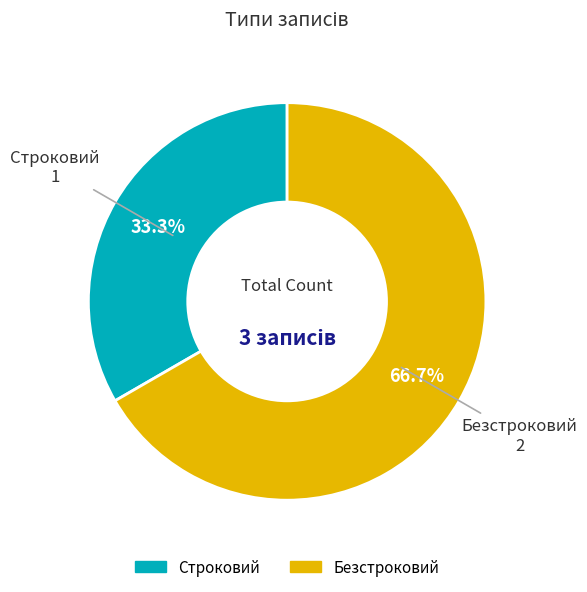

Count the number of slices in the pie.

2